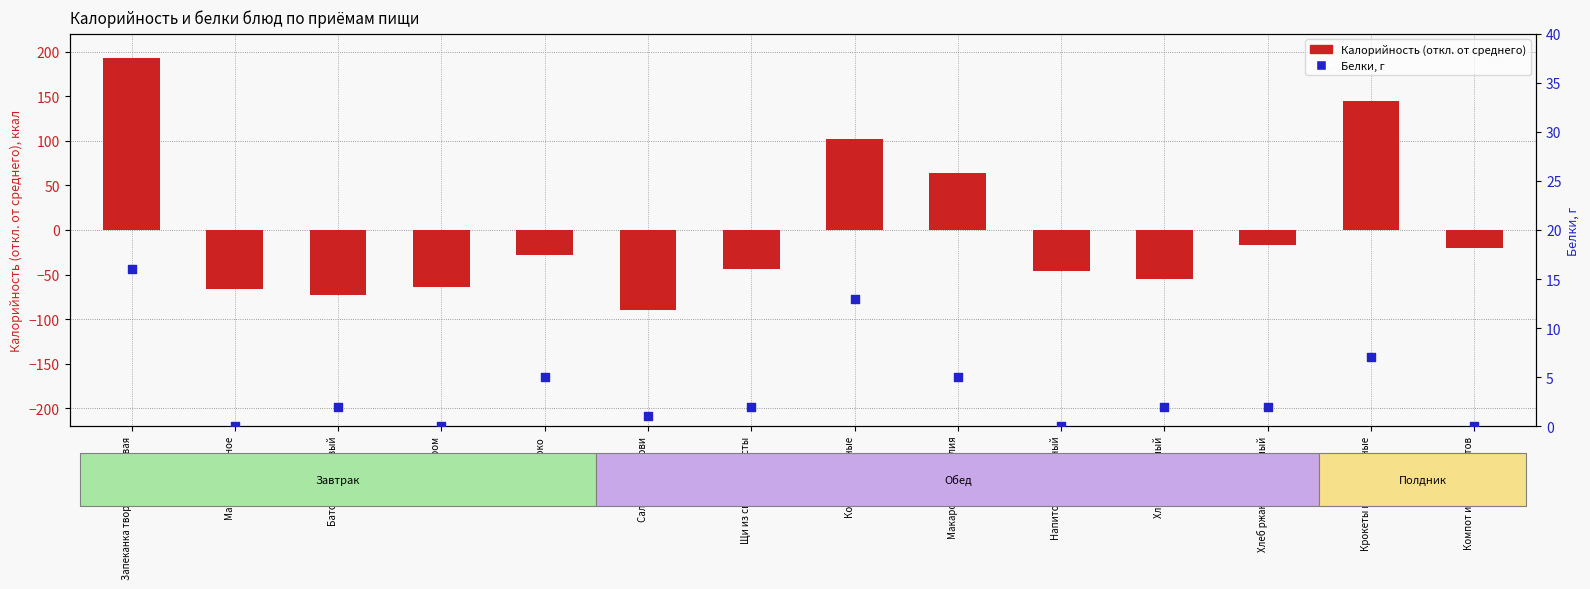

What is the total value across all series at Масло сливочное?

-66.5